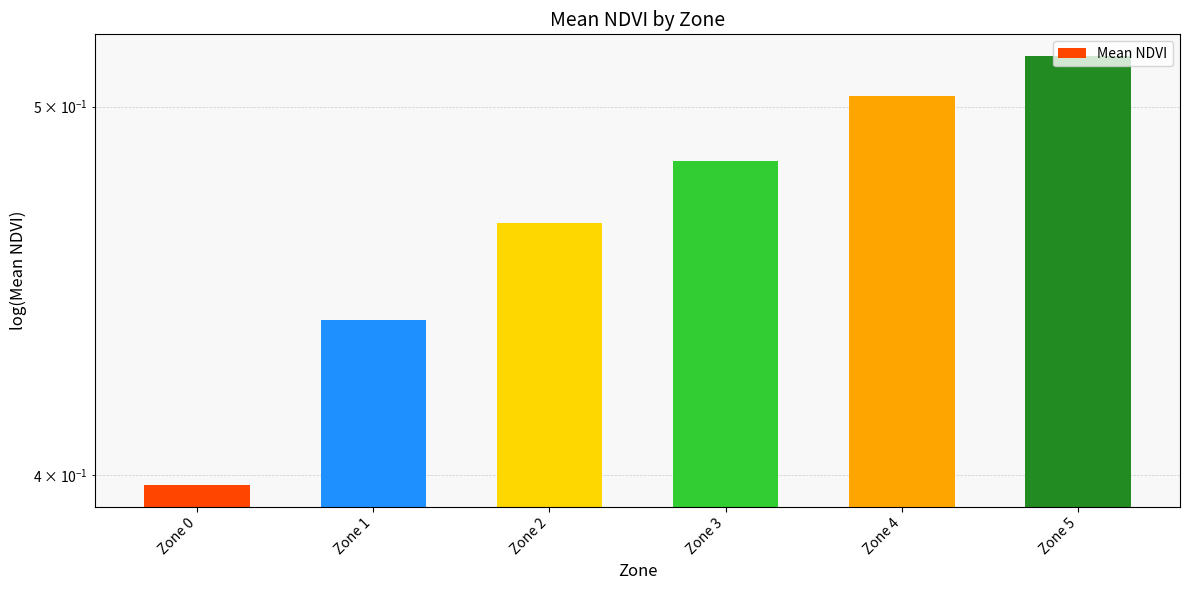

What value does the data have at Zone 5?

0.5